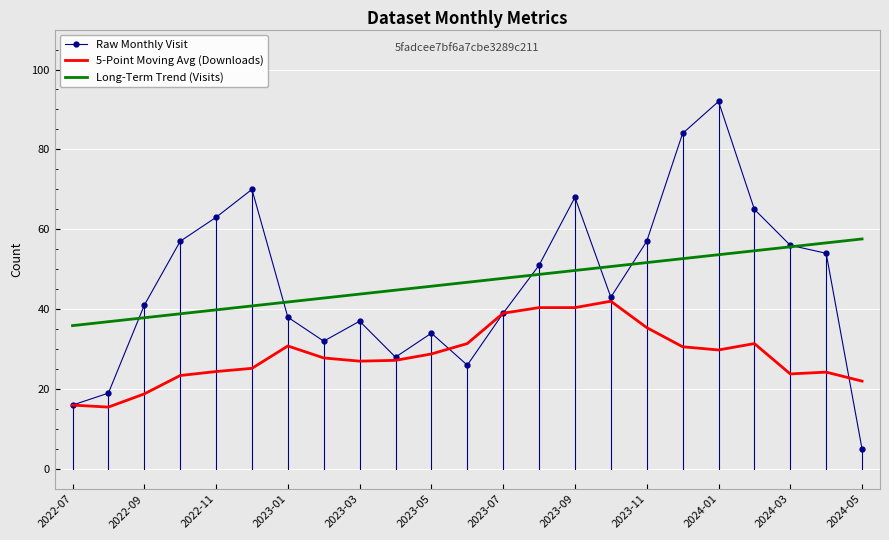

What is the maximum value for Long-Term Trend (Visits)?

57.6